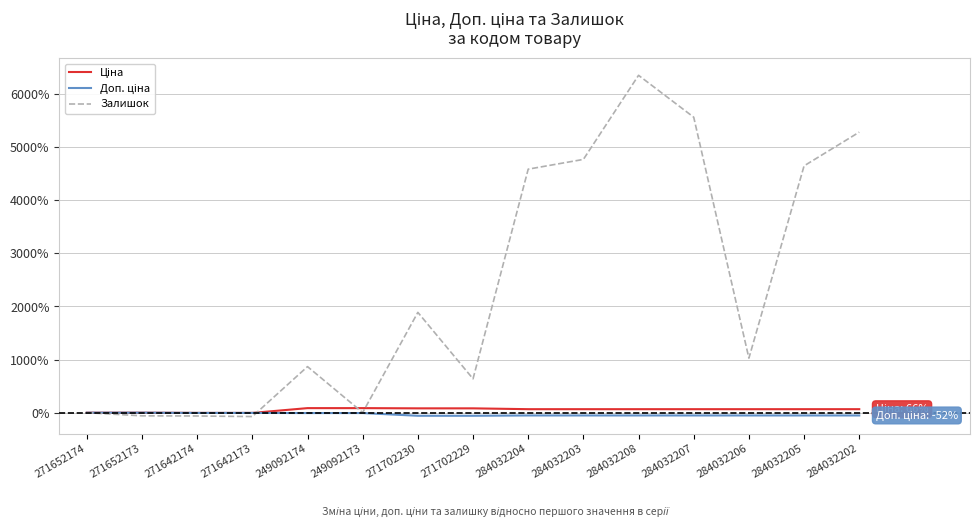

Which label corresponds to the largest value in the chart?

284032208